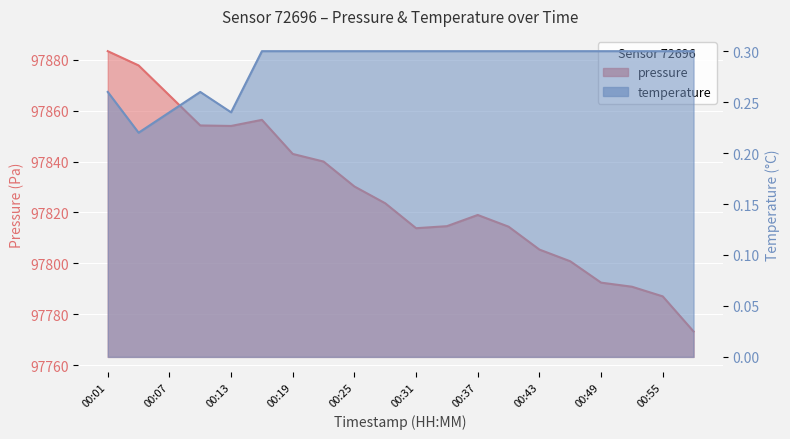

What position from the left is 00:55?

19